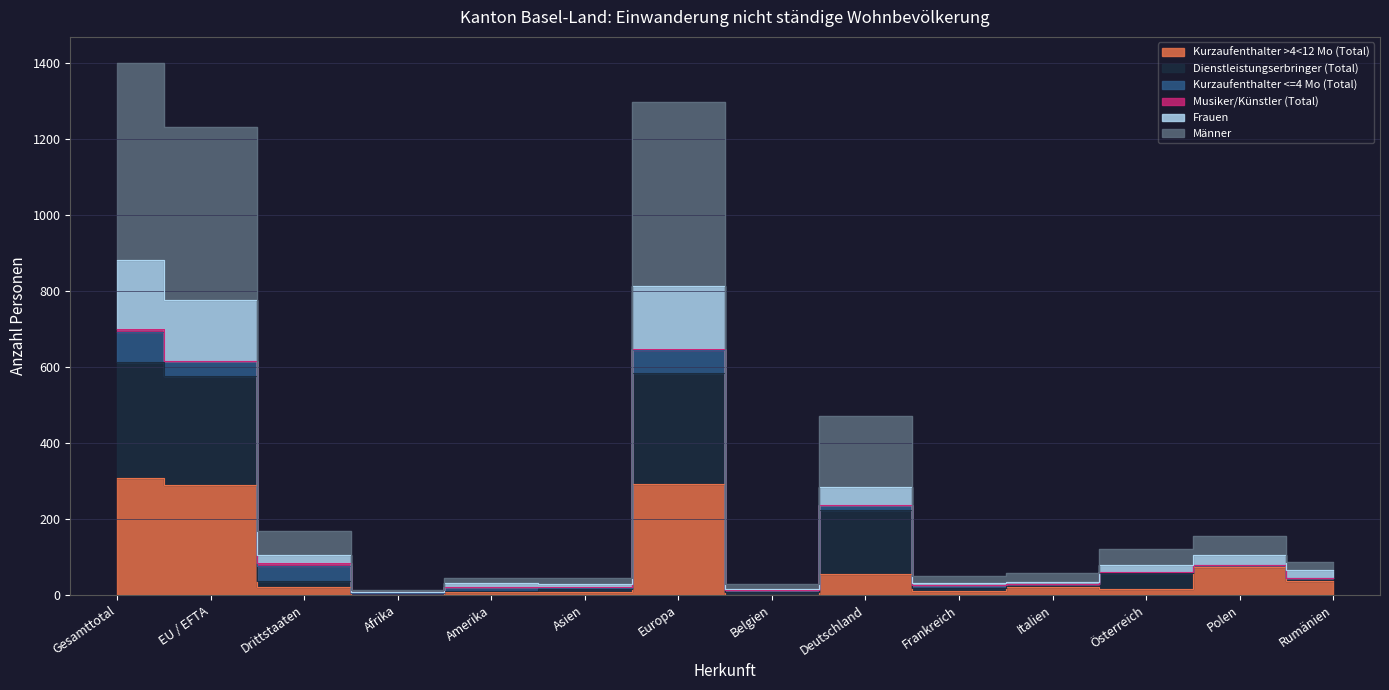

How many categories are shown in the chart?

14